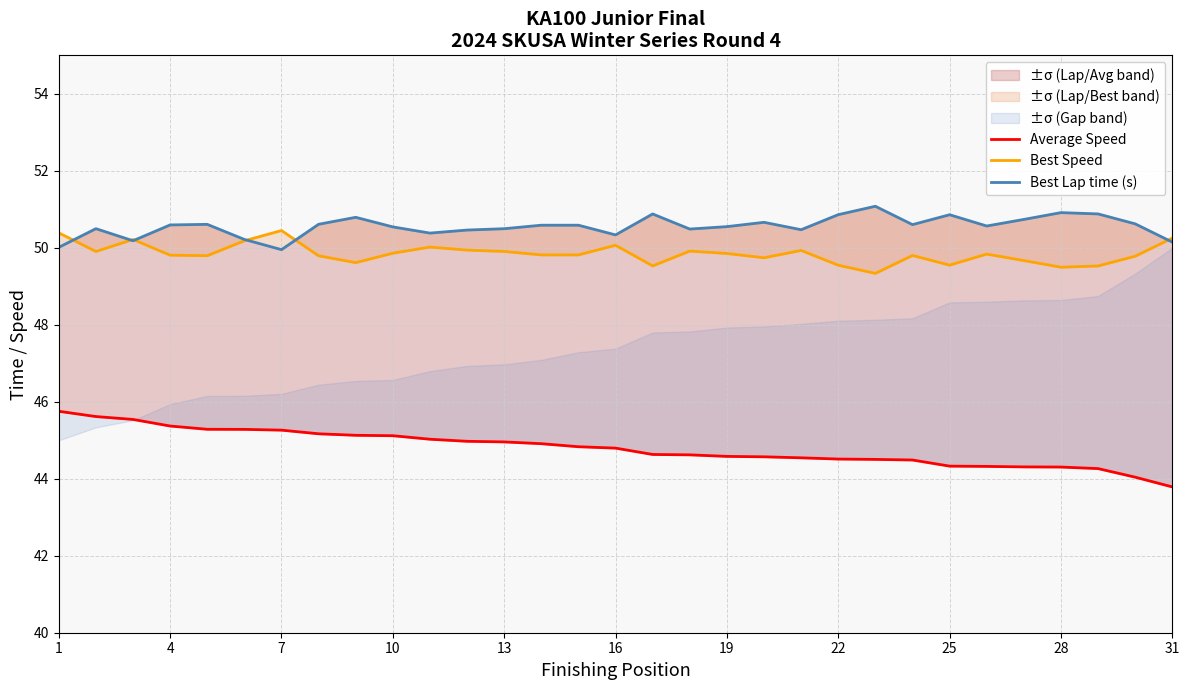

Which series has the largest total across all categories?

Best Lap time (s)